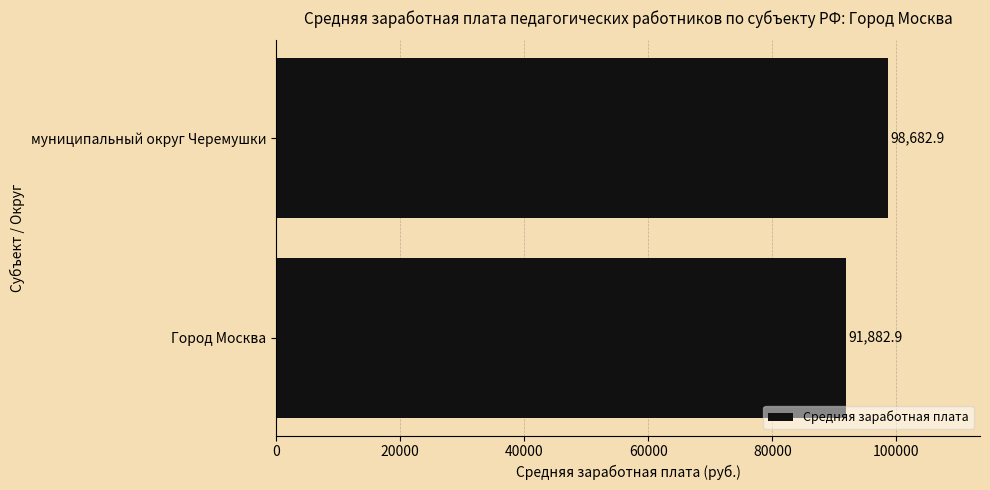

True or false: the data shows 98682.9 at муниципальный округ Черемушки.

True